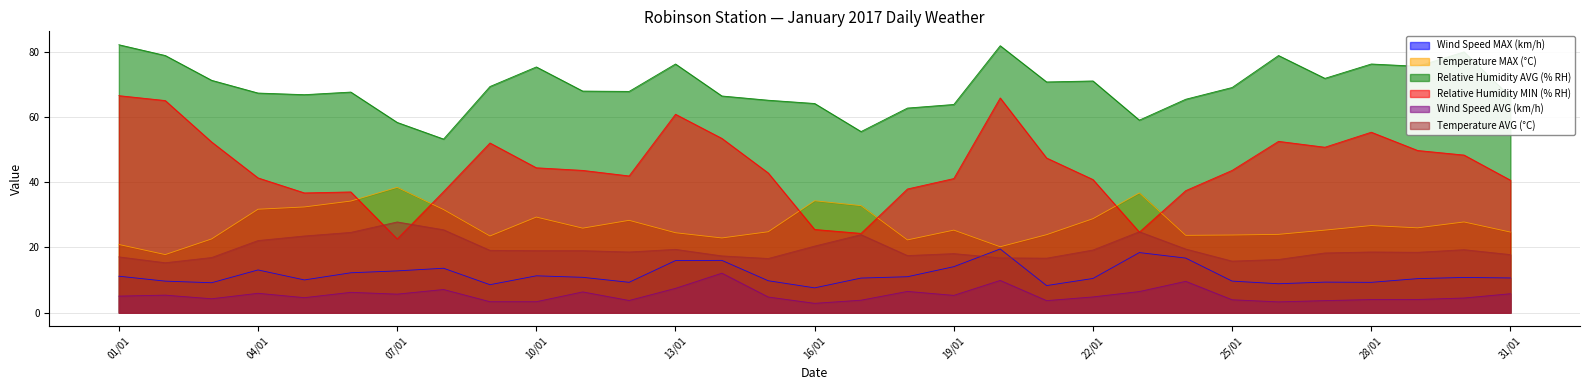

How many data points in Temperature MAX (°C) are above 25?

17